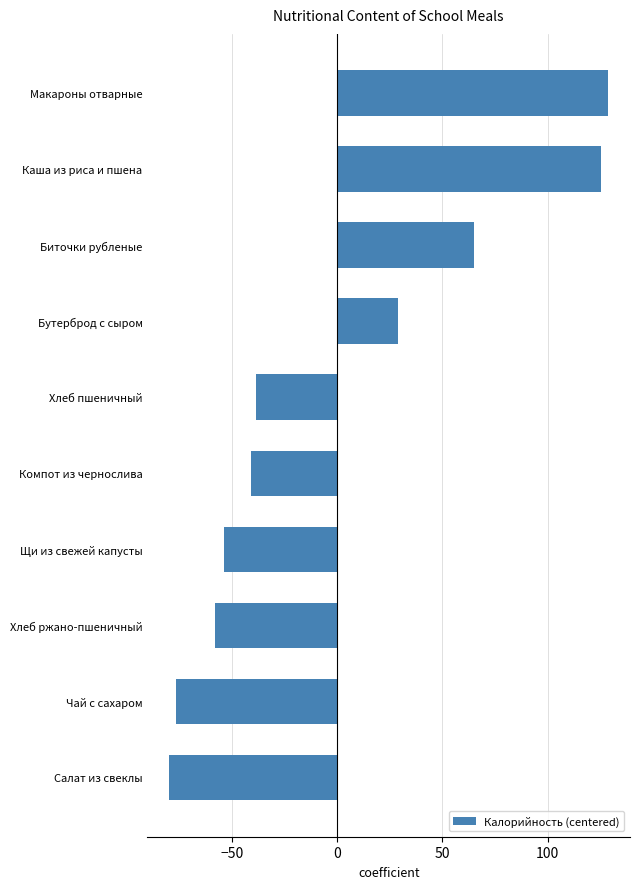

How many values are above zero?

4